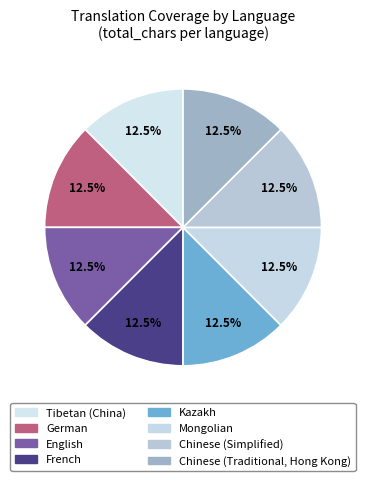

Which slice is the largest?

English